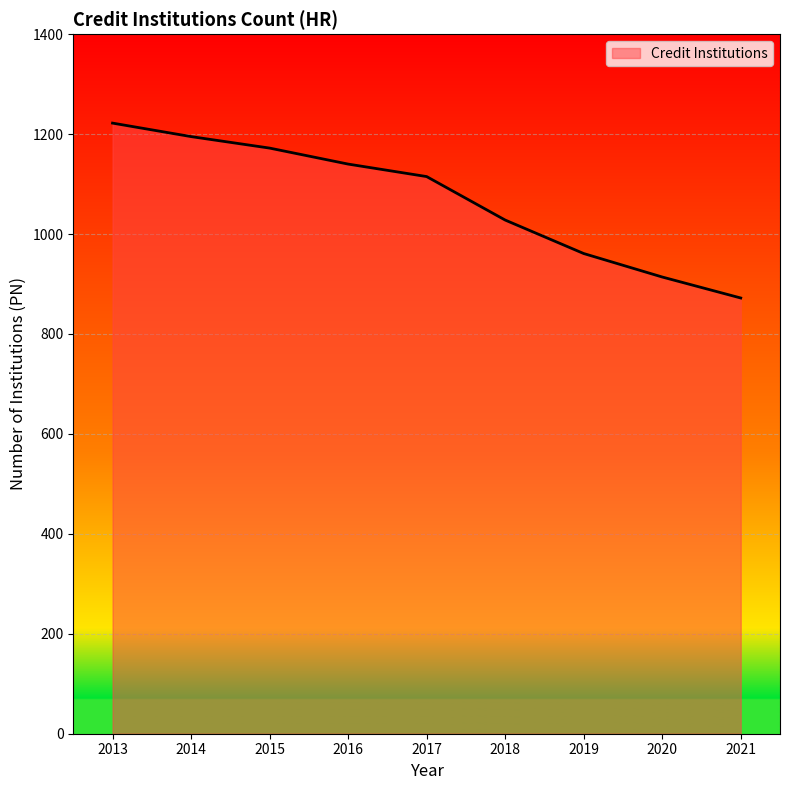

The value at 2014 is 1195. True or false?

True